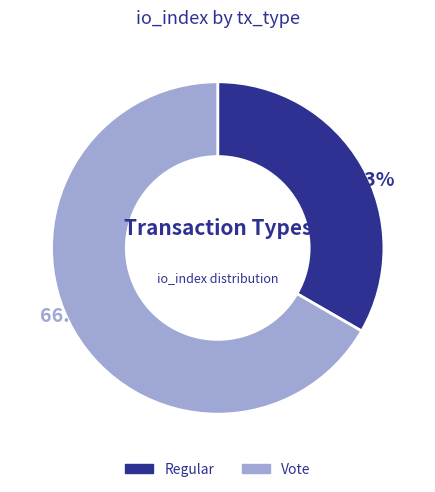

Count the number of slices in the pie.

2